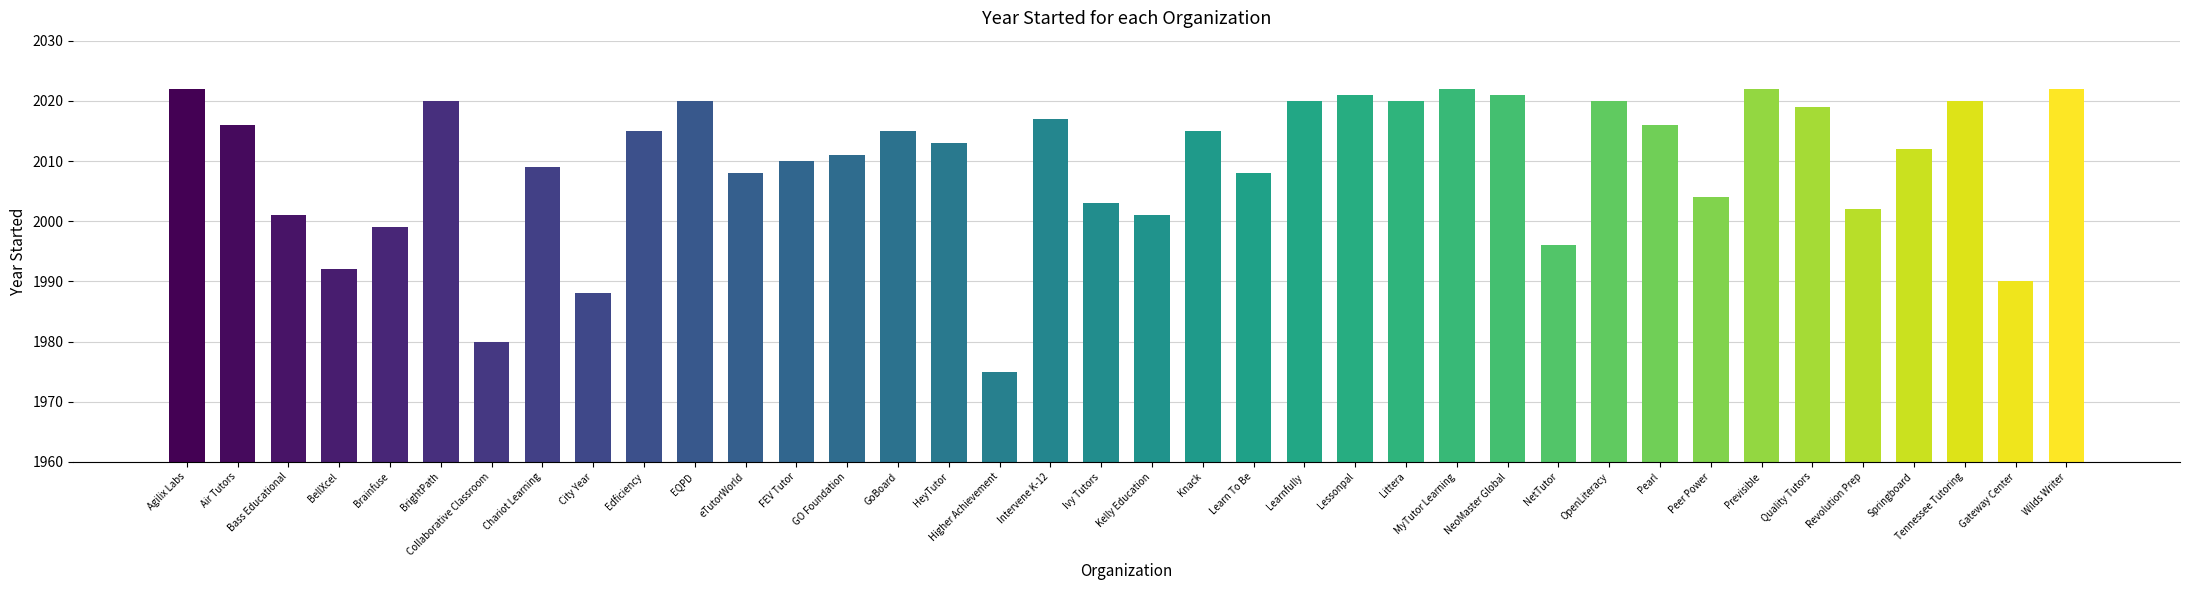

How many bars are there in total?

38